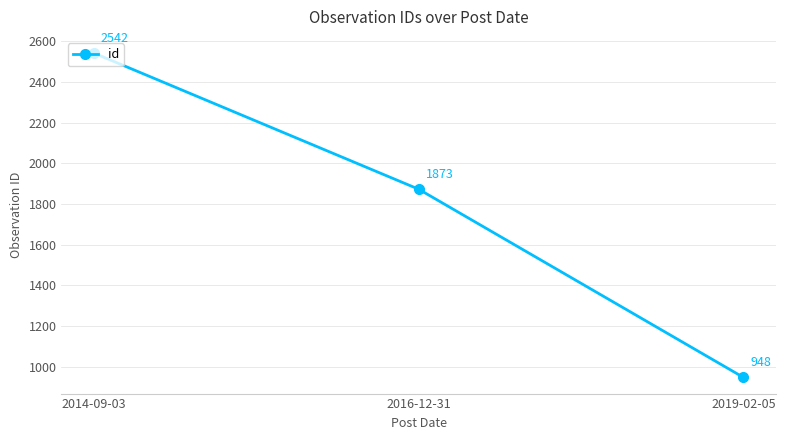

Reading right to left, what are all the values shown in this chart?

948	1873	2542